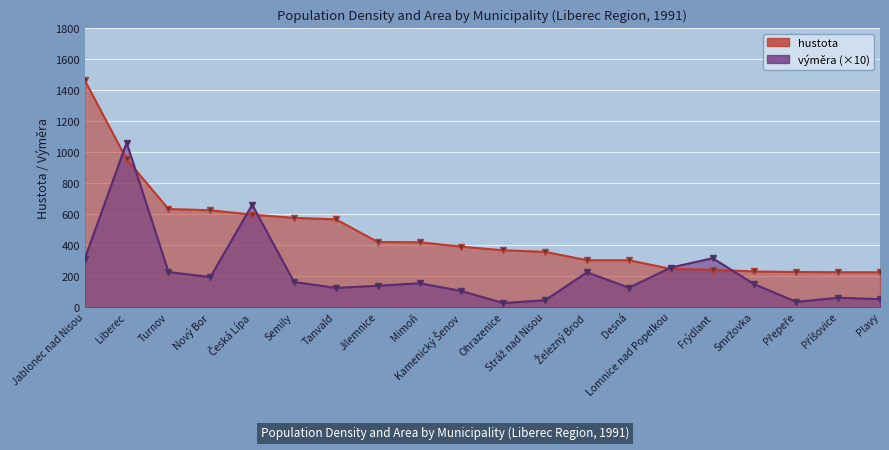

List the series in order of their overall mean, highest first.

hustota, výměra